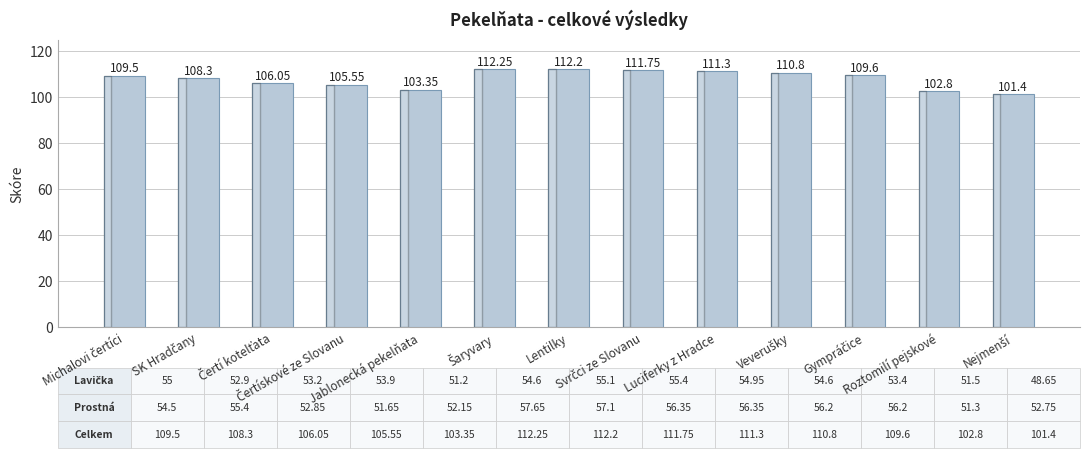

What is the average value?

108.1